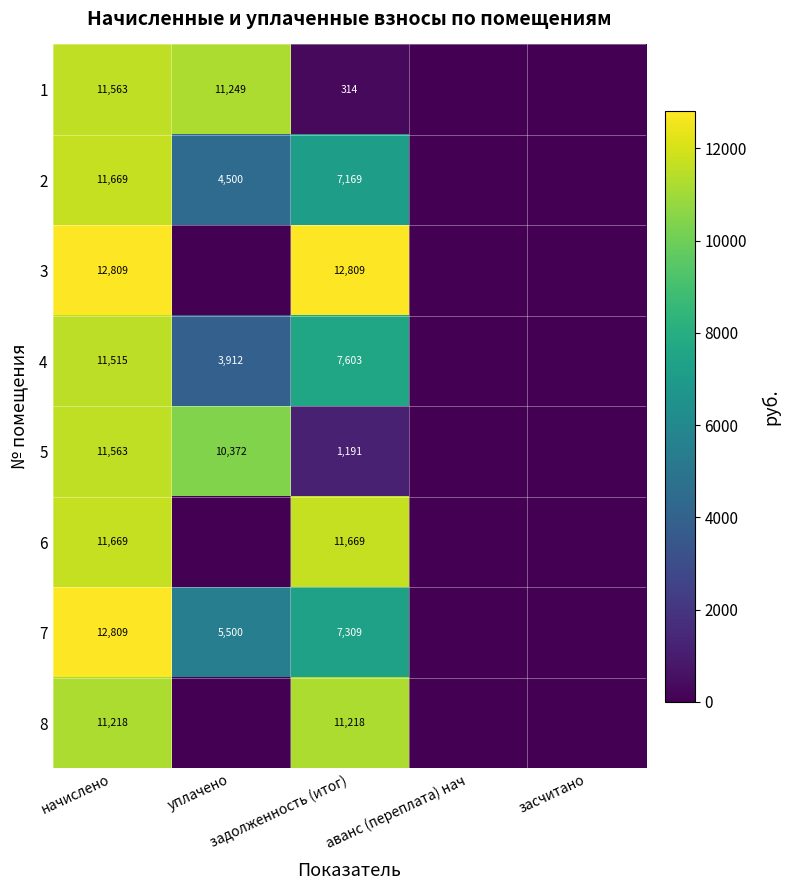

At which label does 2 reach its peak?

начислено